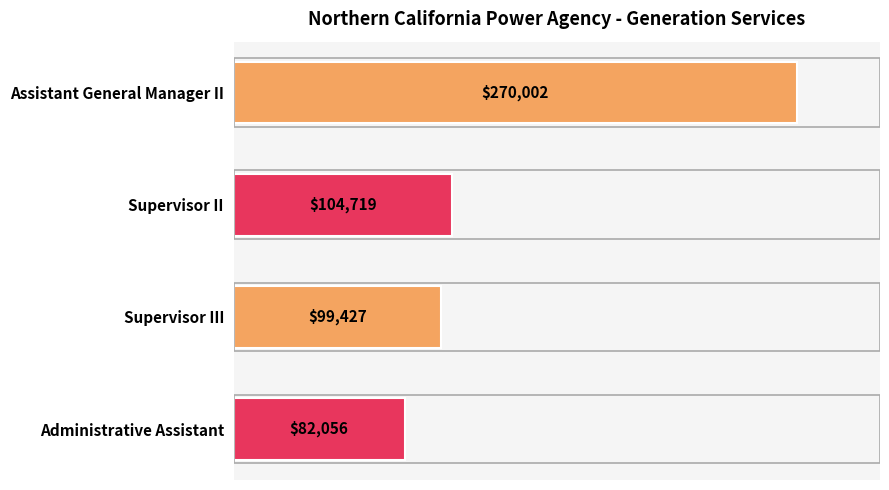

What position from the bottom is Assistant General Manager II?

4